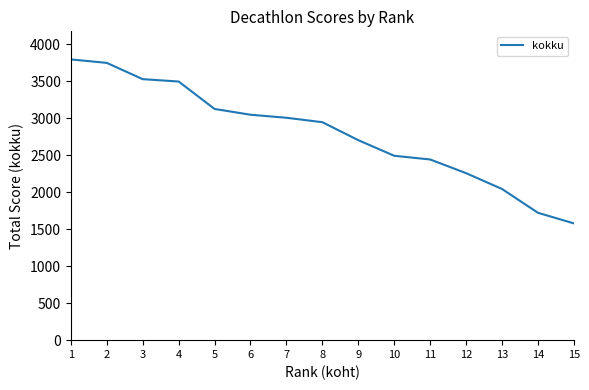

Does the chart have visible grid lines?

No